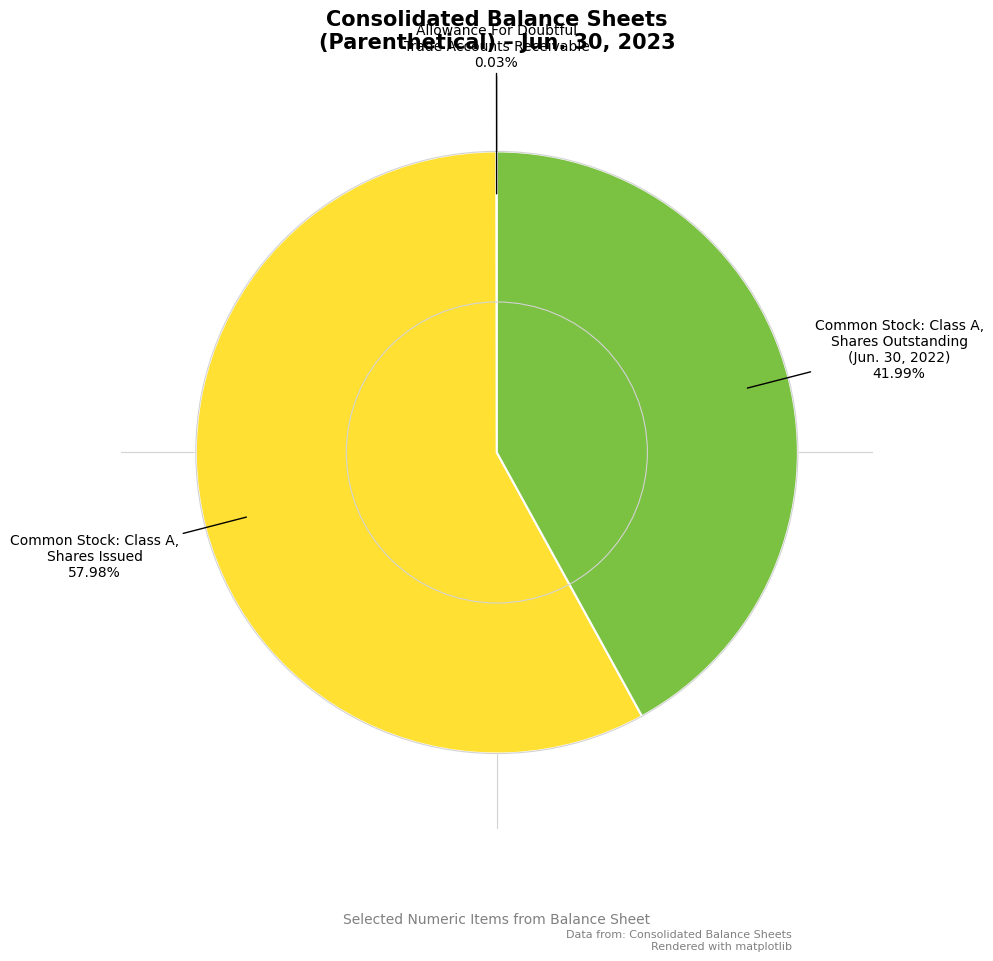

To the nearest percent, what is the average slice percentage?

33%